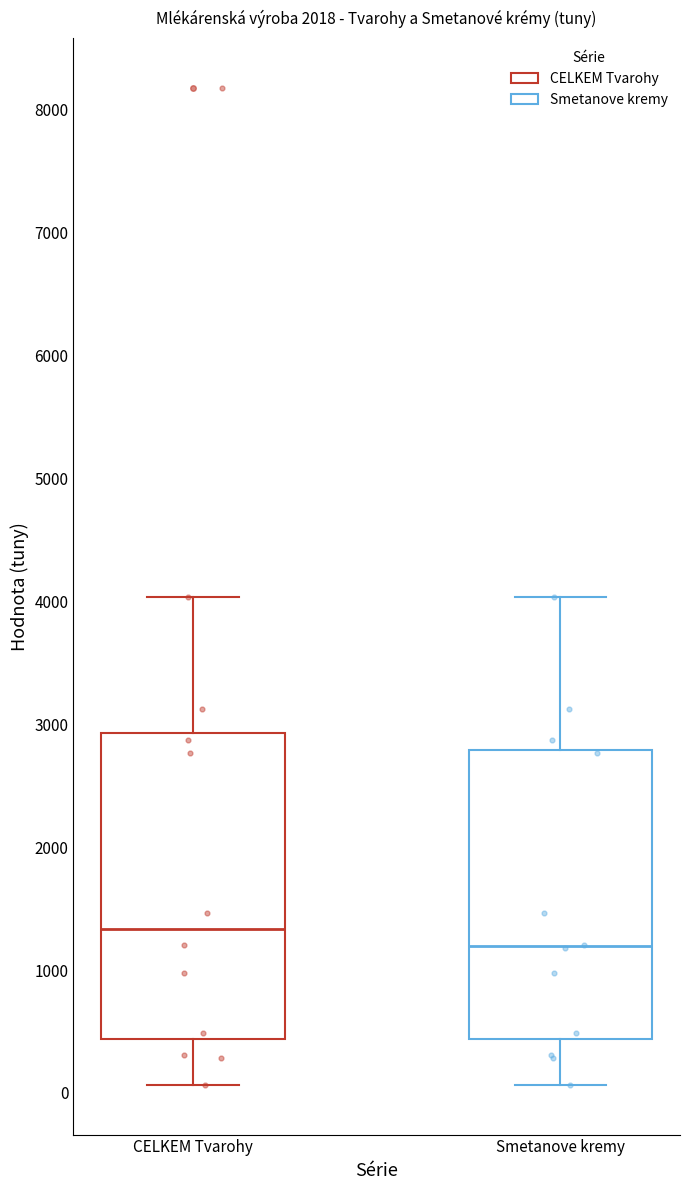

Where does the median line of the box for Smetanove kremy sit on the y-axis? The values are not printed on the chart, so give them approximately, as read against the axis.

1200